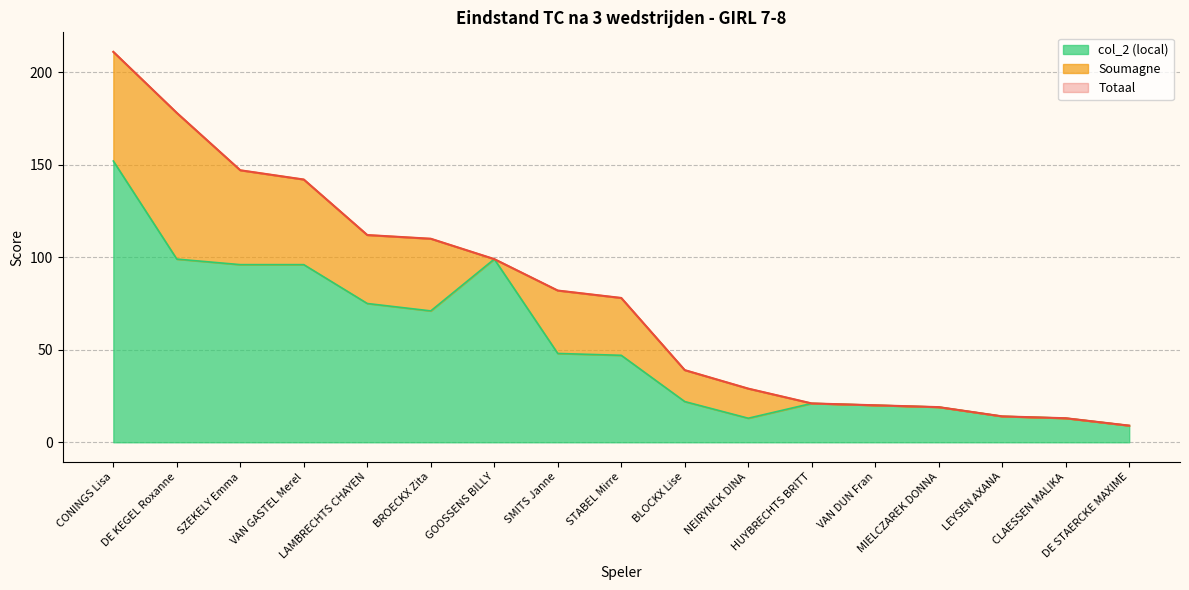

At which category is the sum across all series the highest?

CONINGS Lisa